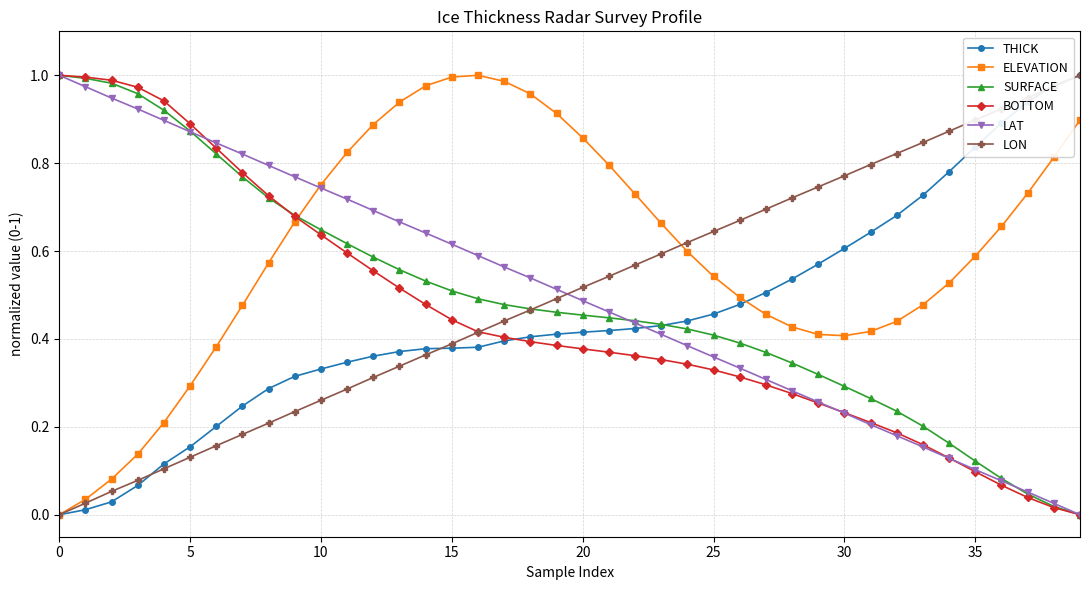

True or false: LAT has more than 0 interior local peaks.

False